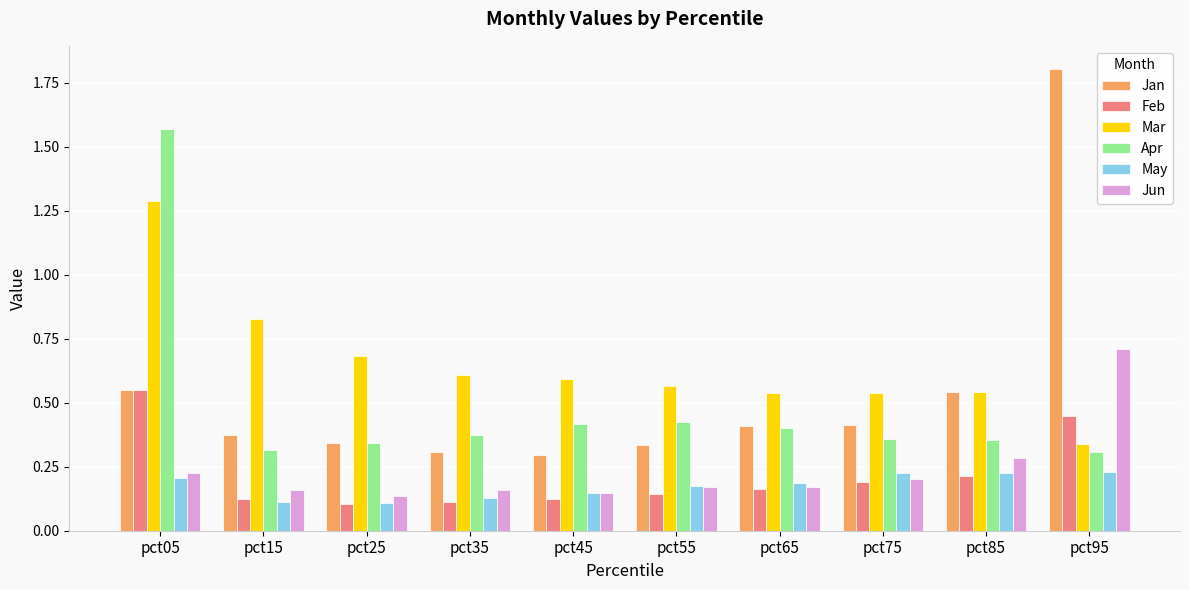

What is the difference between the maximum and minimum values in the Apr series?

1.3